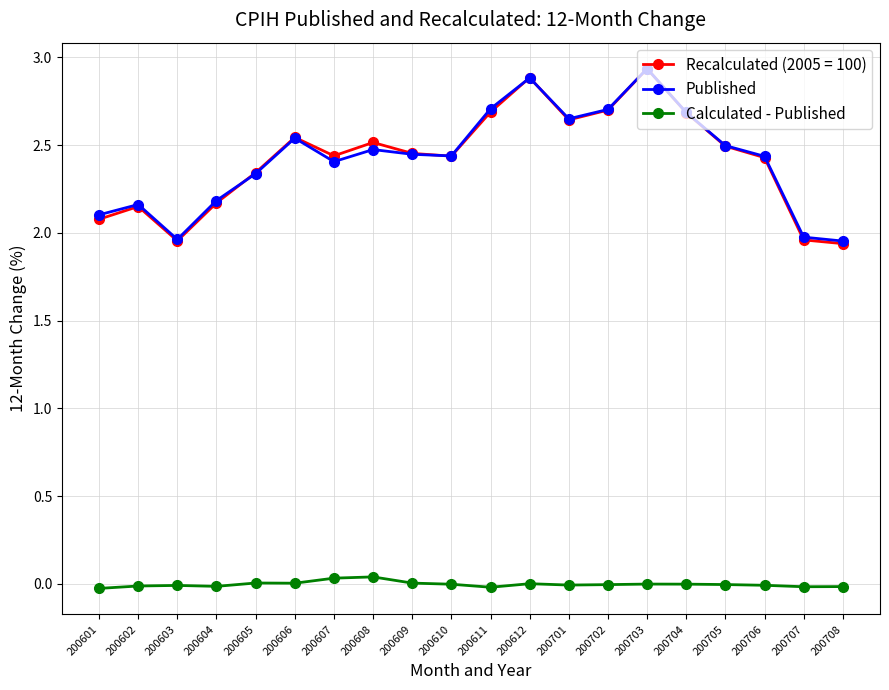

At how many categories does at least one series exceed 1?

20